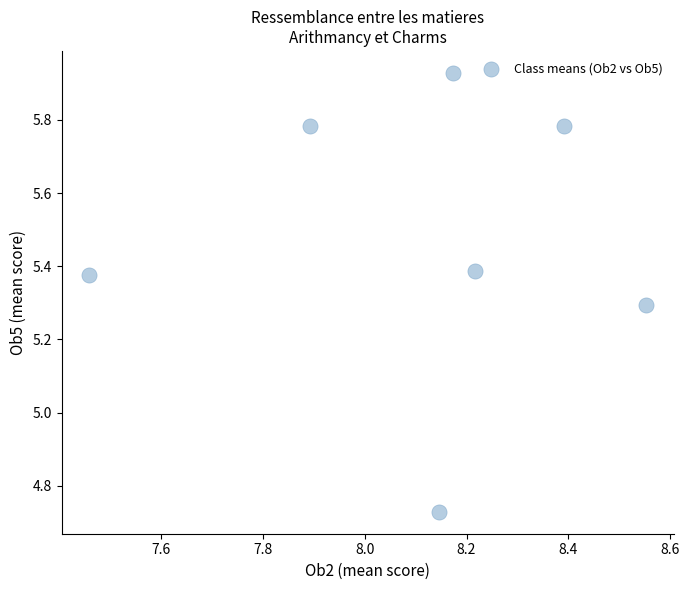

What is the range of X values (max minus min)?

1.1